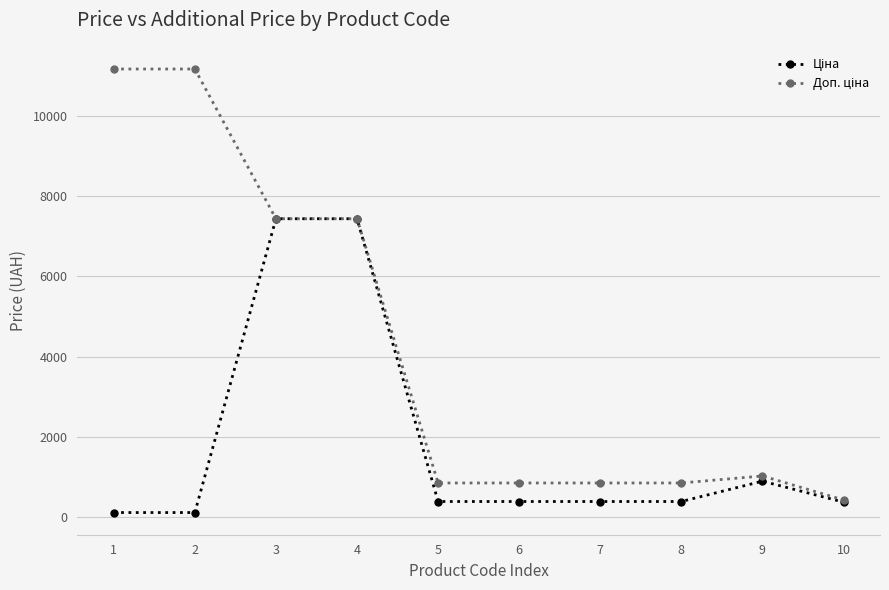

What is the greatest value displayed?

11169.0